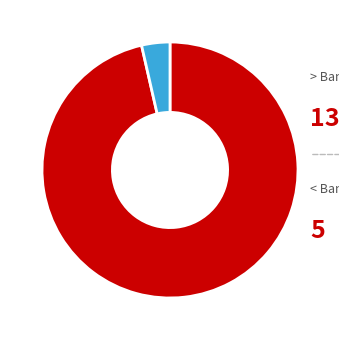

Is there a majority slice in this chart?

Yes